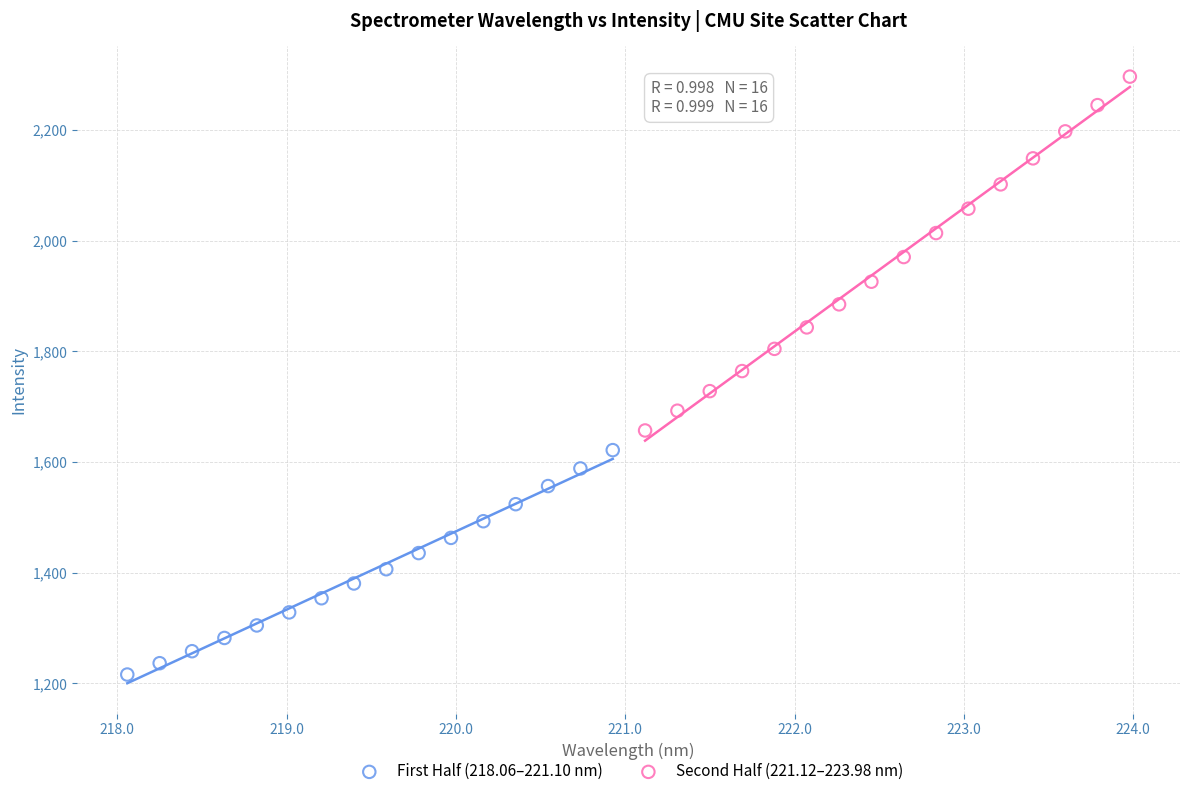

Which series has the widest spread of Y values?

Second Half (221.12–223.98 nm)